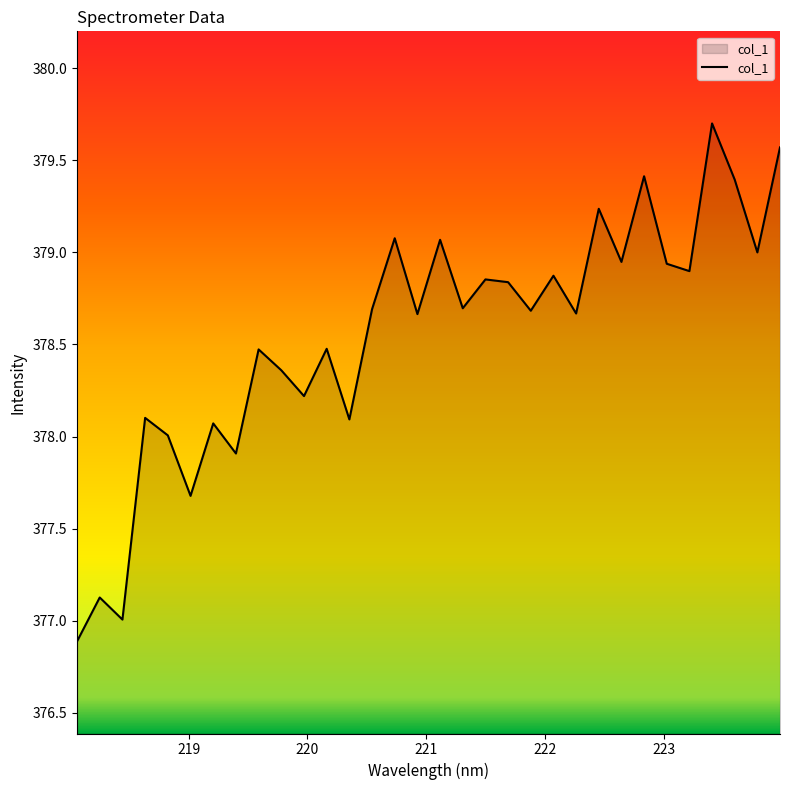

What is the difference between the maximum and minimum values?

2.8